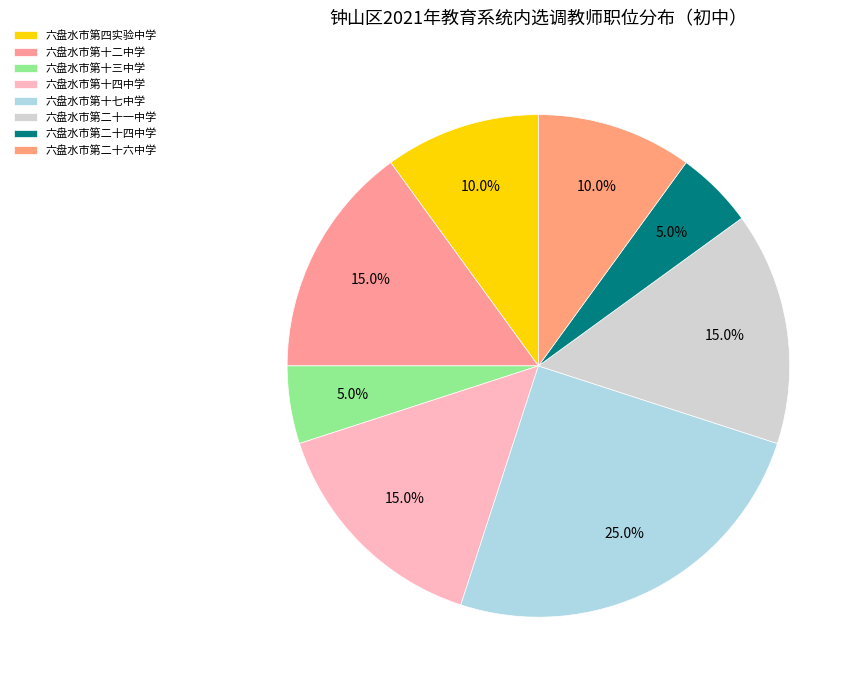

Approximately how many times larger is the value at 六盘水市第十七中学 compared to 六盘水市第十四中学?

1.7